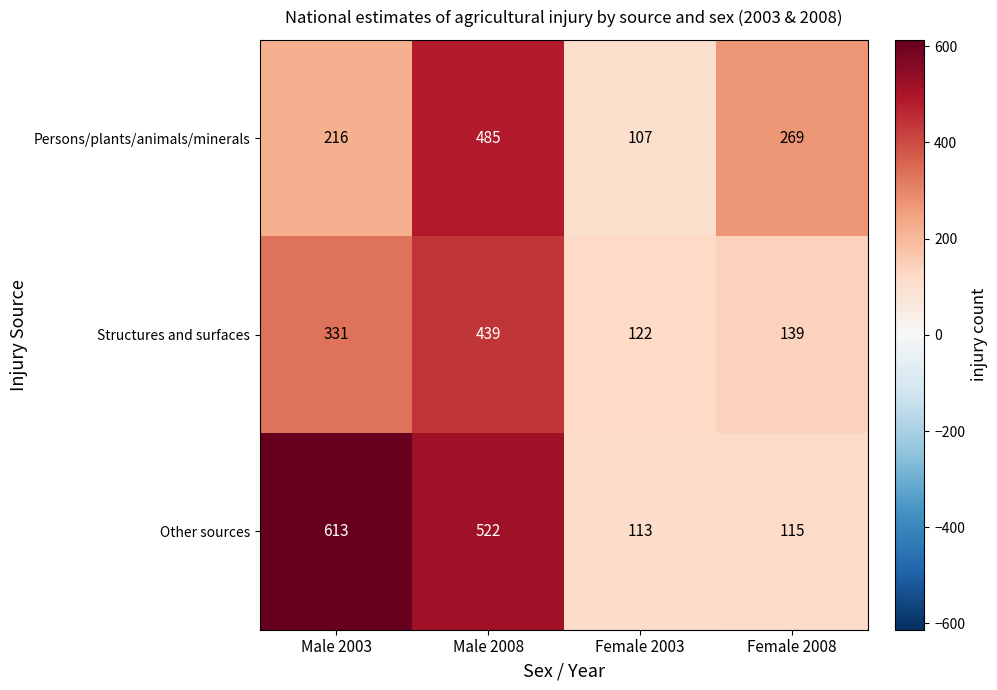

What is the approximate value of Persons/plants/animals/minerals at Male 2003, to the nearest 10?

220